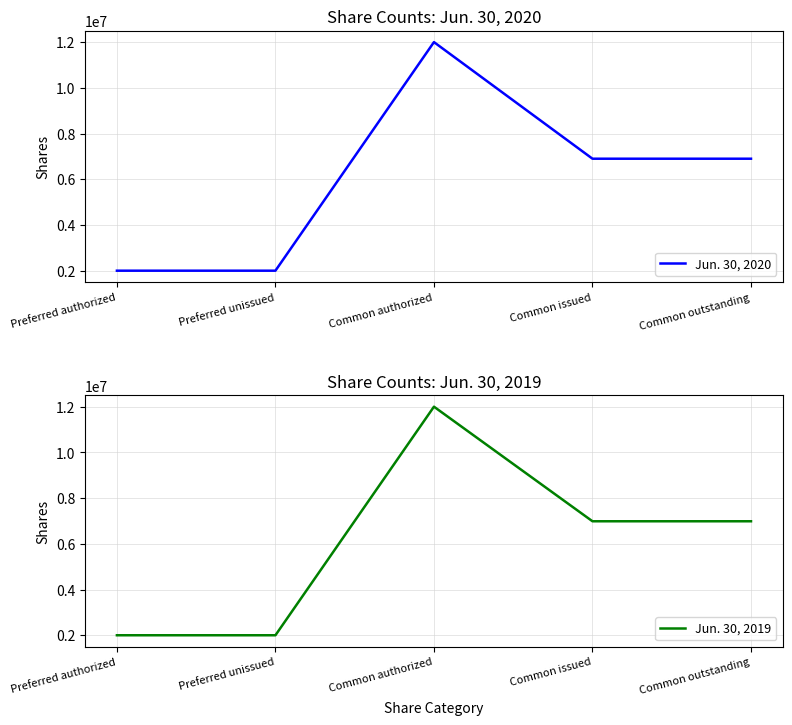

True or false: Jun. 30, 2019 and Jun. 30, 2020 cross at least once.

False